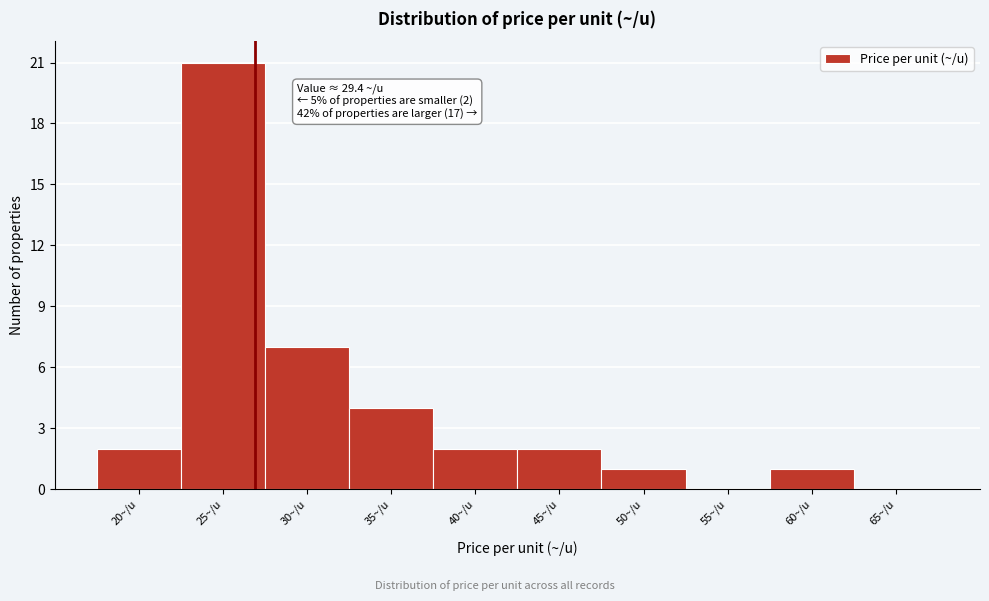

Reading right to left, extract all data points from this chart.

65~/u=0	60~/u=1	55~/u=0	50~/u=1	45~/u=2	40~/u=2	35~/u=4	30~/u=7	25~/u=21	20~/u=2